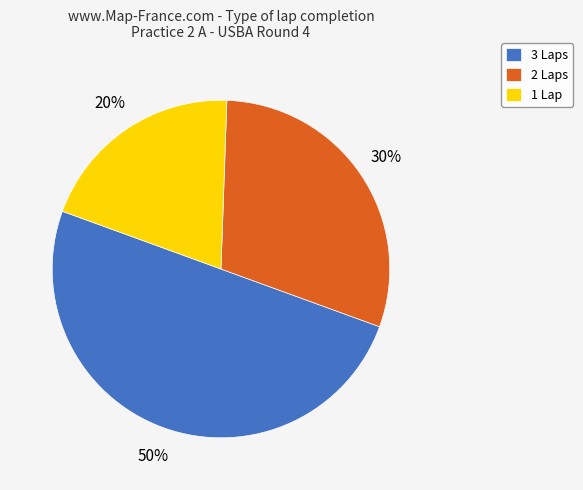

Is it true that 3 Laps is 50% of the pie?

True